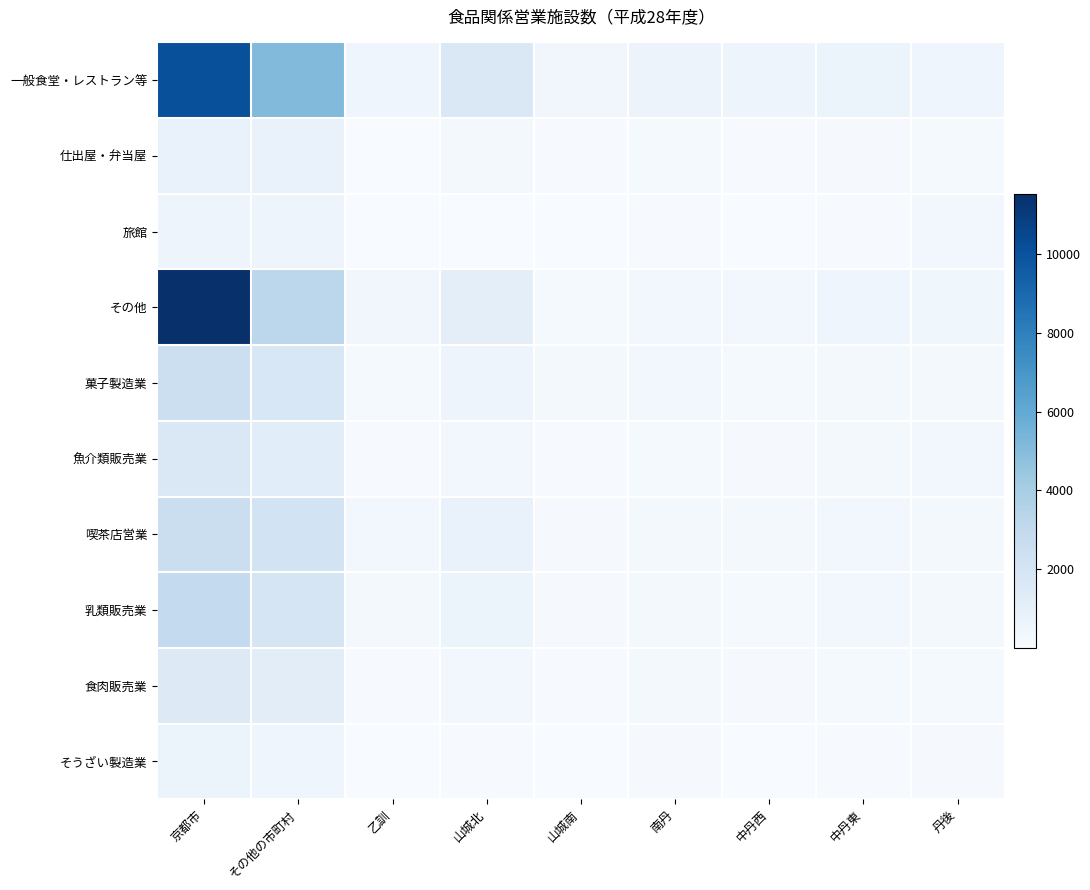

Which series has the largest range (max minus min)?

その他